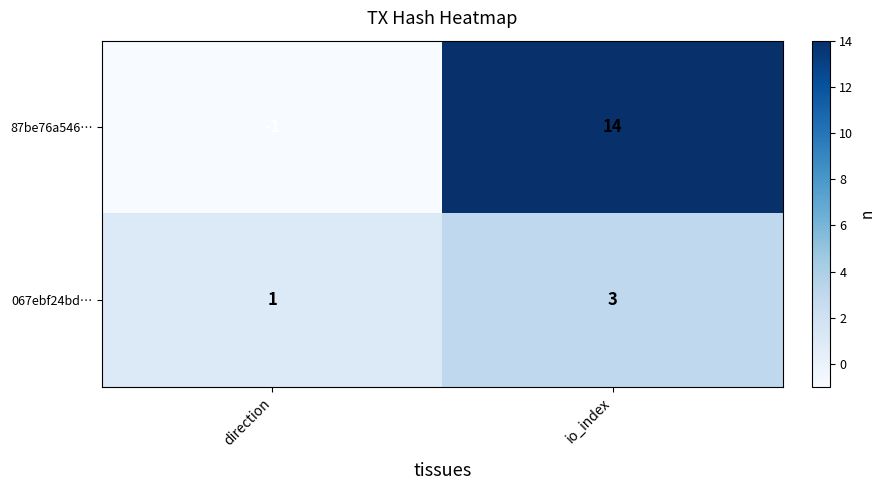

What is the difference between the 87be76a546… values at direction and io_index?

15